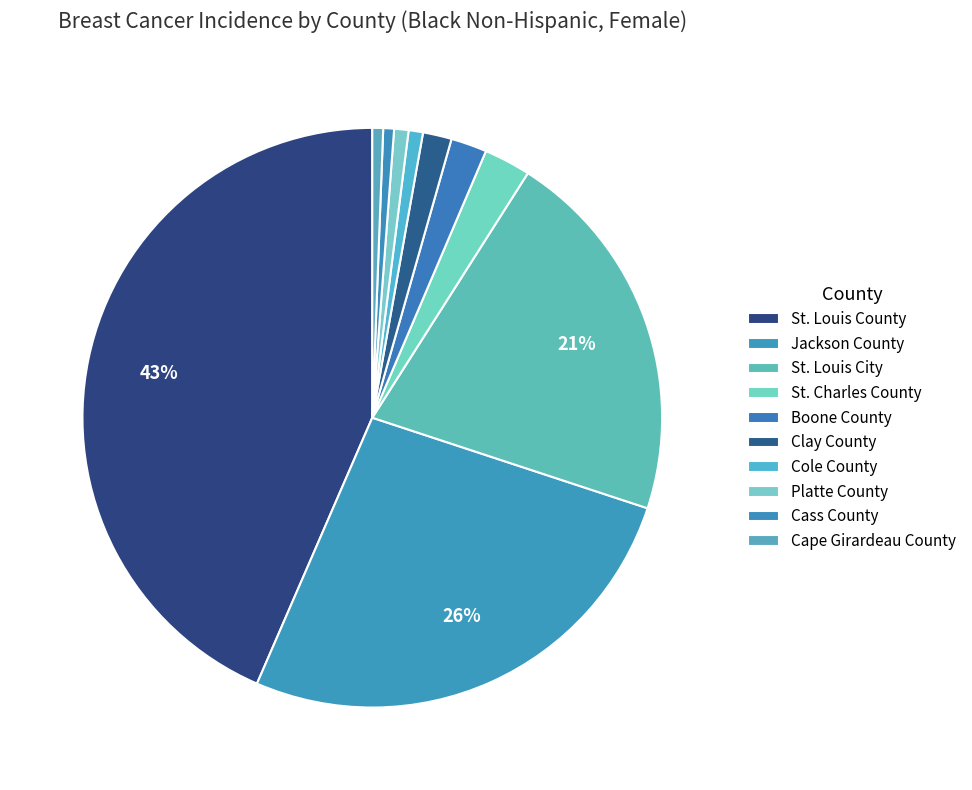

How many segments does this pie chart have?

10